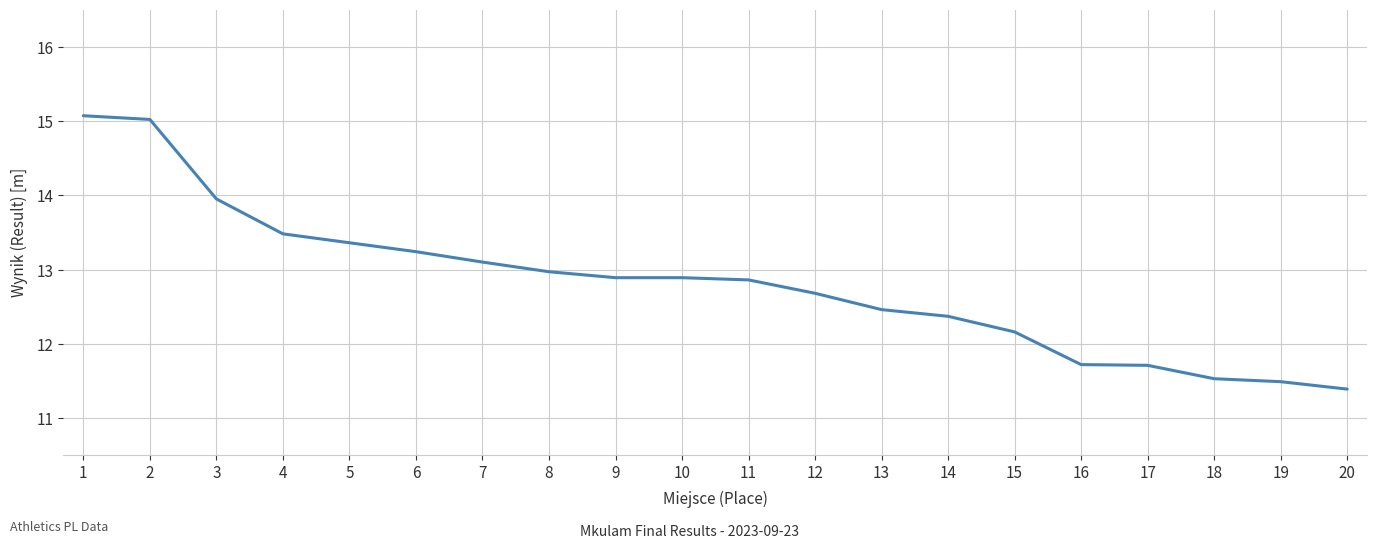

Does the chart display data point markers on the line(s)?

No